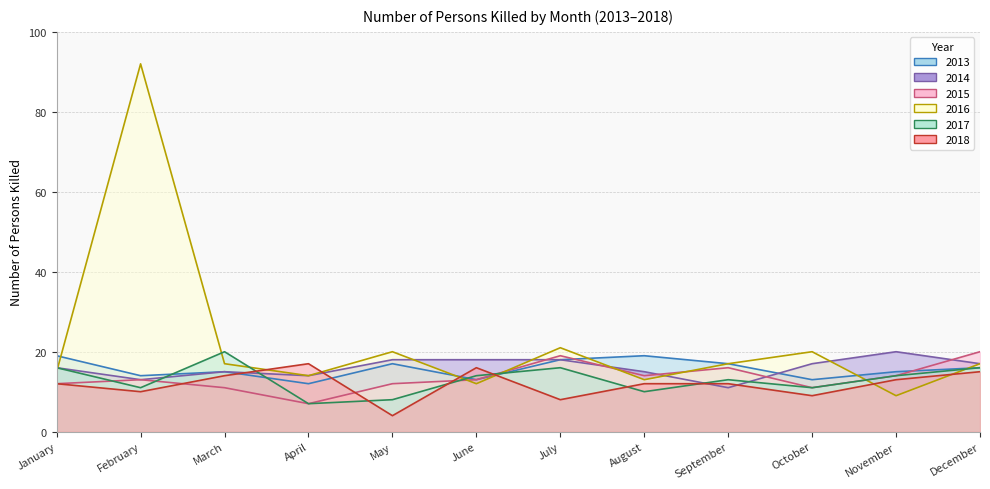

How many times do 2017 and 2016 cross each other?

7